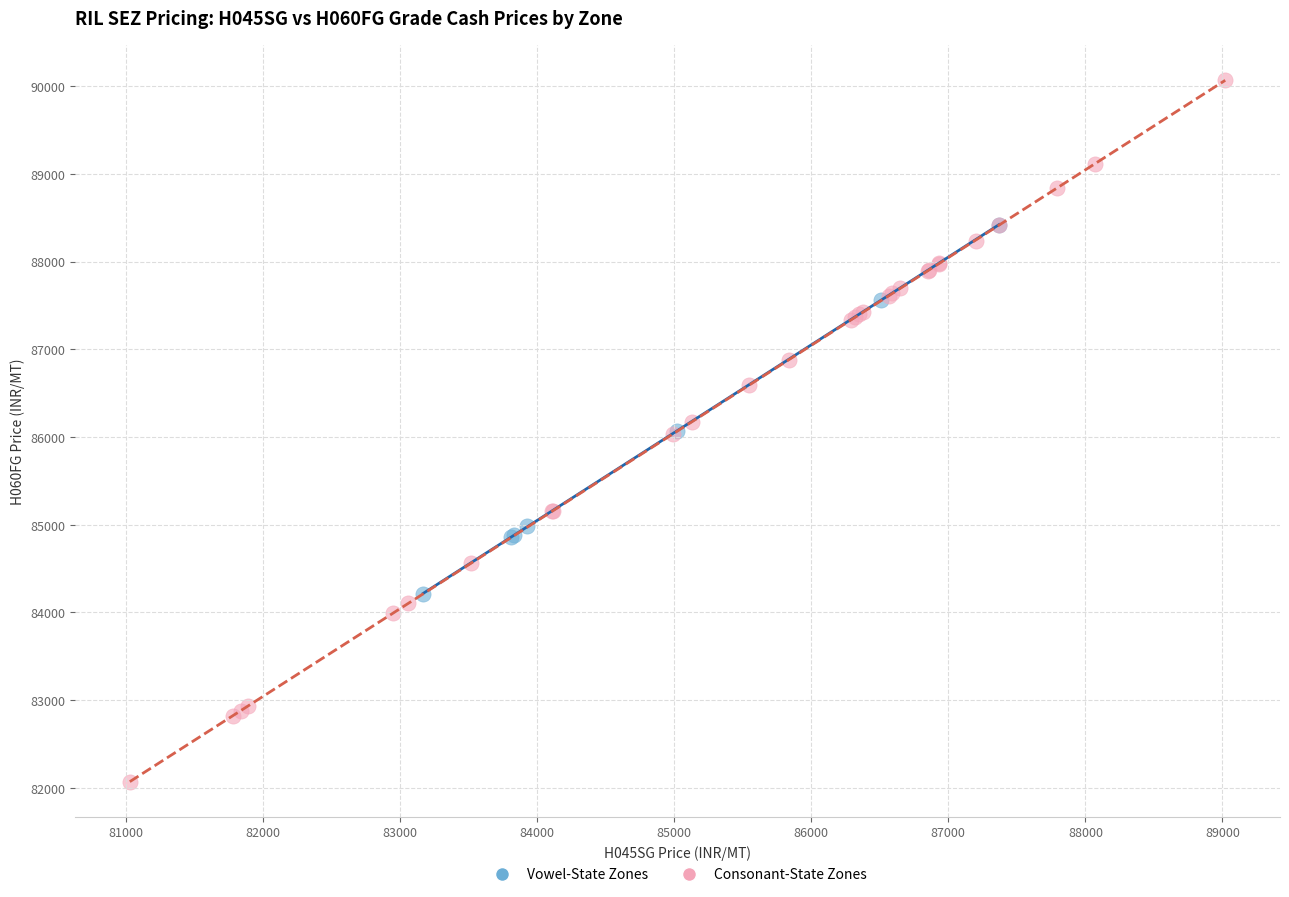

Which series contains the lowest Y value?

Consonant-State Zones